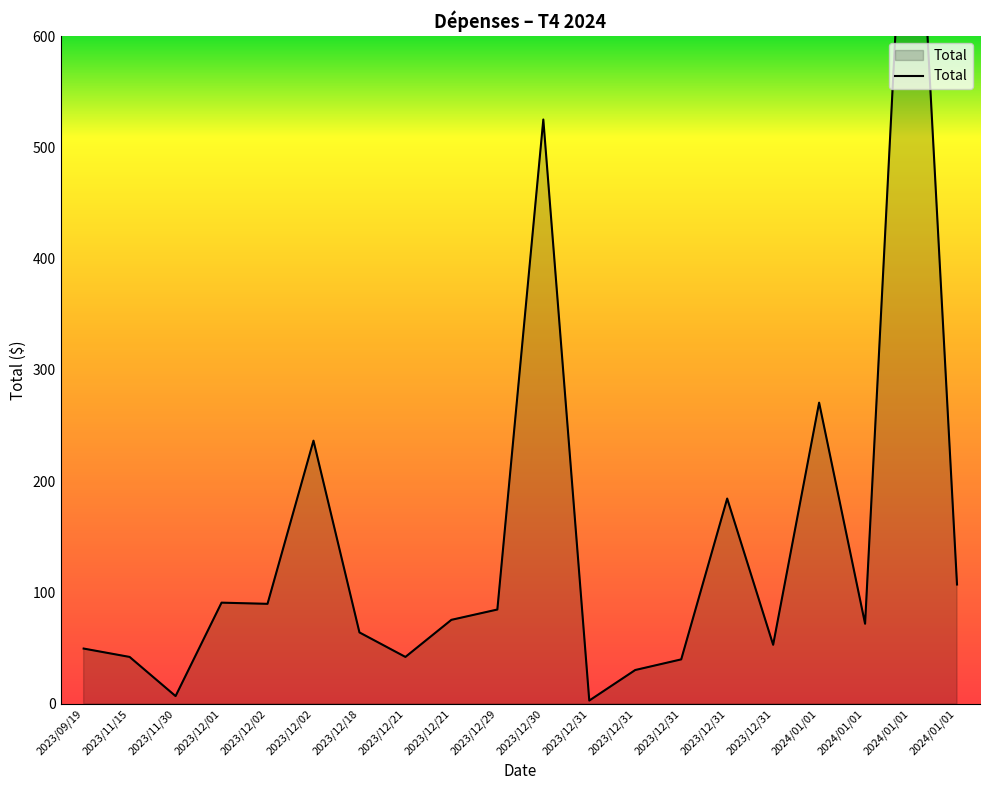

How many points are lower than both their immediate neighbors (excluding endpoints)?

6